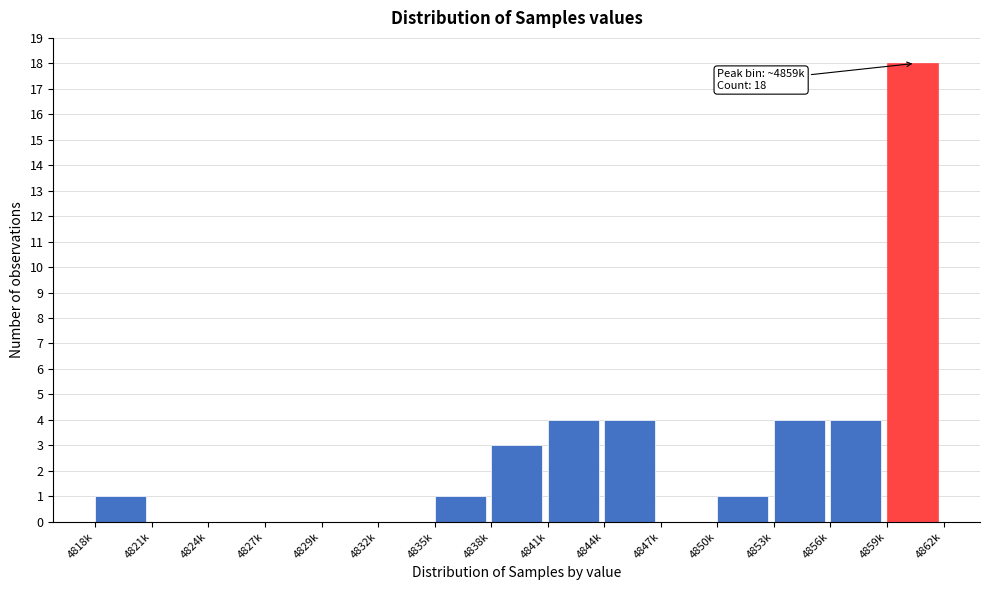

Reading left to right, extract all data points from this chart.

4818k=1	4821k=0	4824k=0	4827k=0	4829k=0	4832k=0	4835k=1	4838k=3	4841k=4	4844k=4	4847k=0	4850k=1	4853k=4	4856k=4	4859k=18